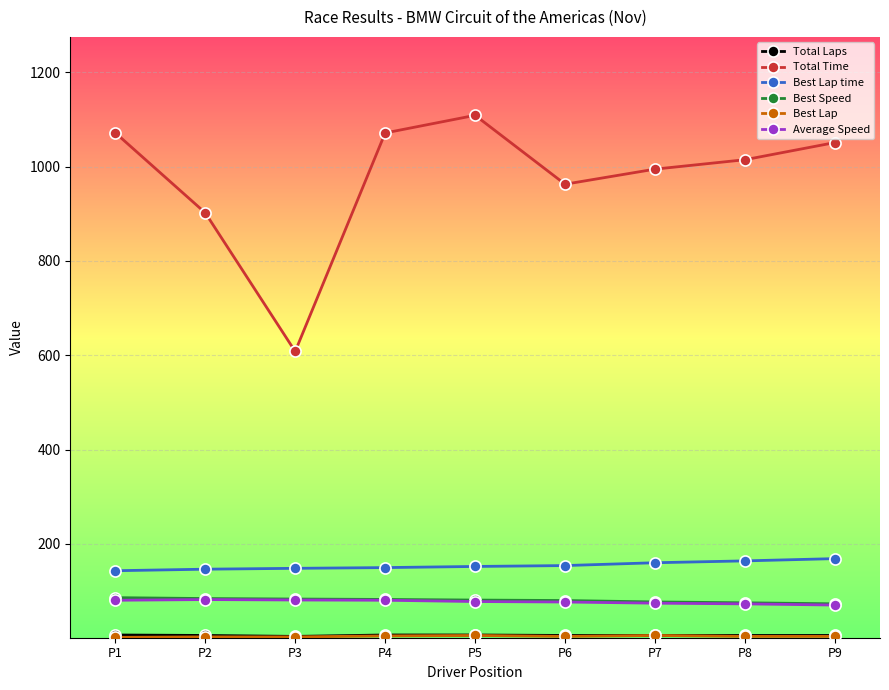

True or false: Best Speed and Total Time cross at least once.

False